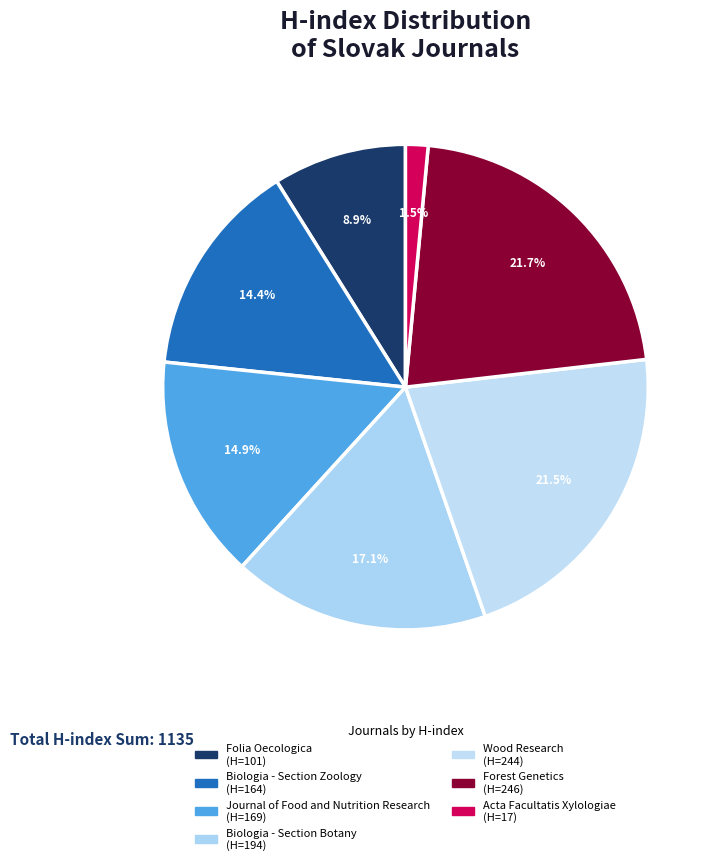

To the nearest percent, what percentage of the pie is Acta Facultatis Xylologiae?

1%